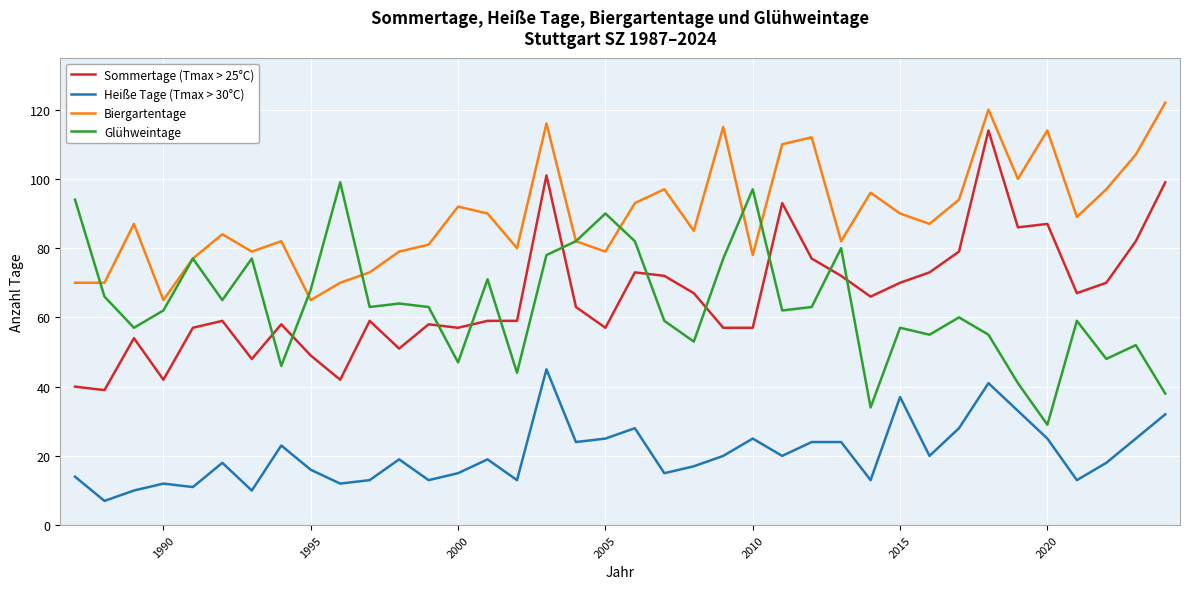

In Biergartentage, how many points are higher than both neighbors (excluding endpoints)?

11